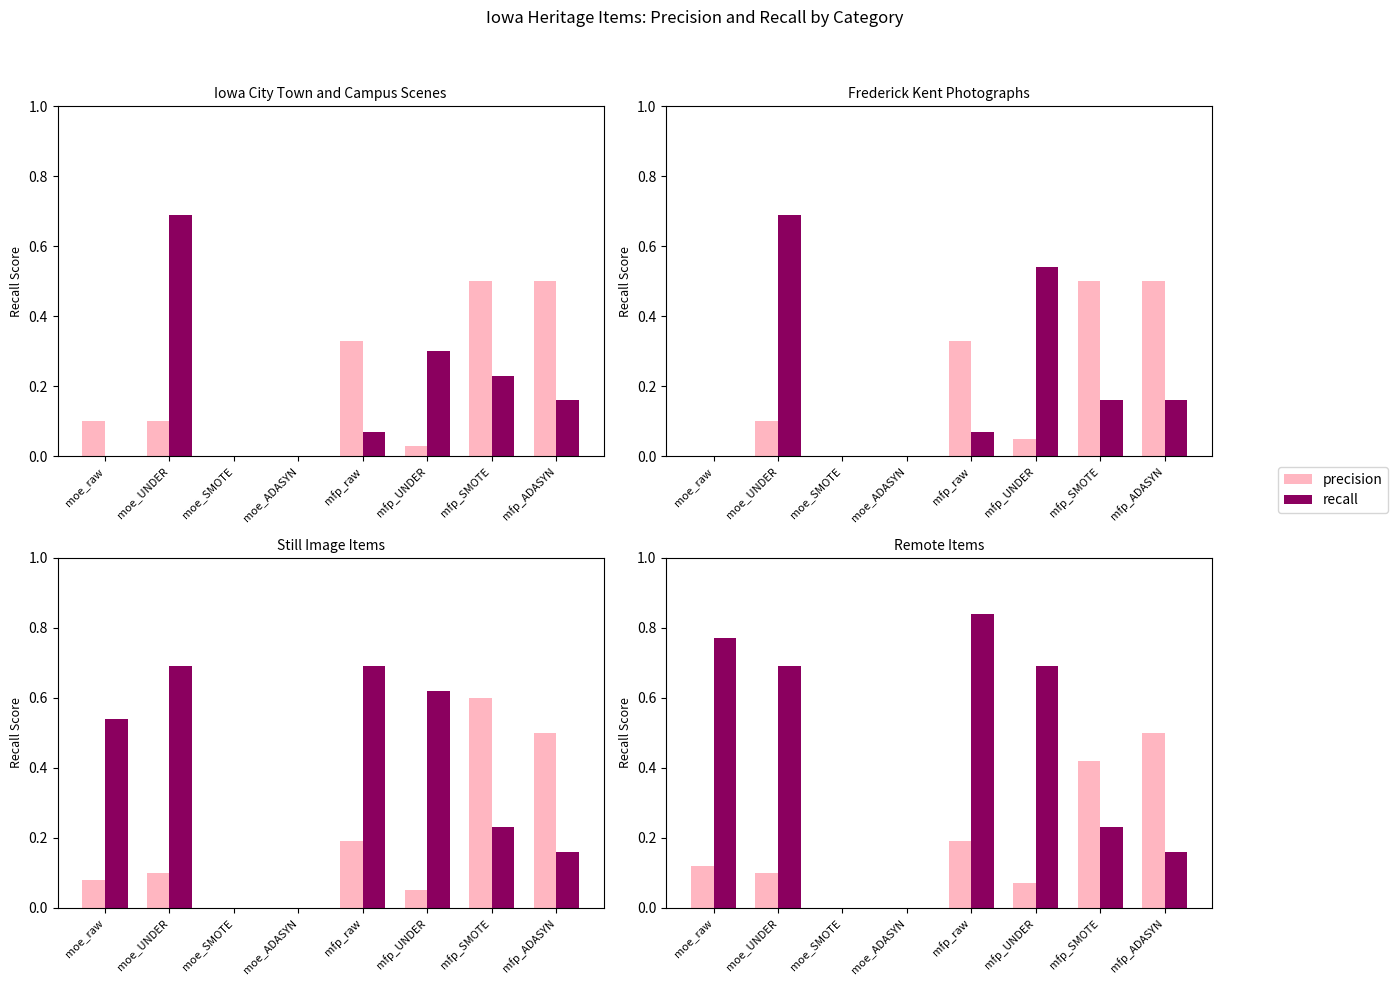

Is the value of precision at mfp_SMOTE greater than the value of recall at moe_ADASYN?

Yes